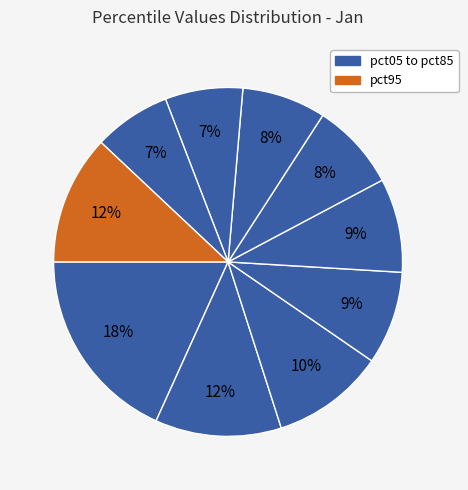

Rank the categories by value from lowest to highest.

pct85, pct75, pct65, pct55, pct35, pct45, pct25, pct15, pct95, pct05